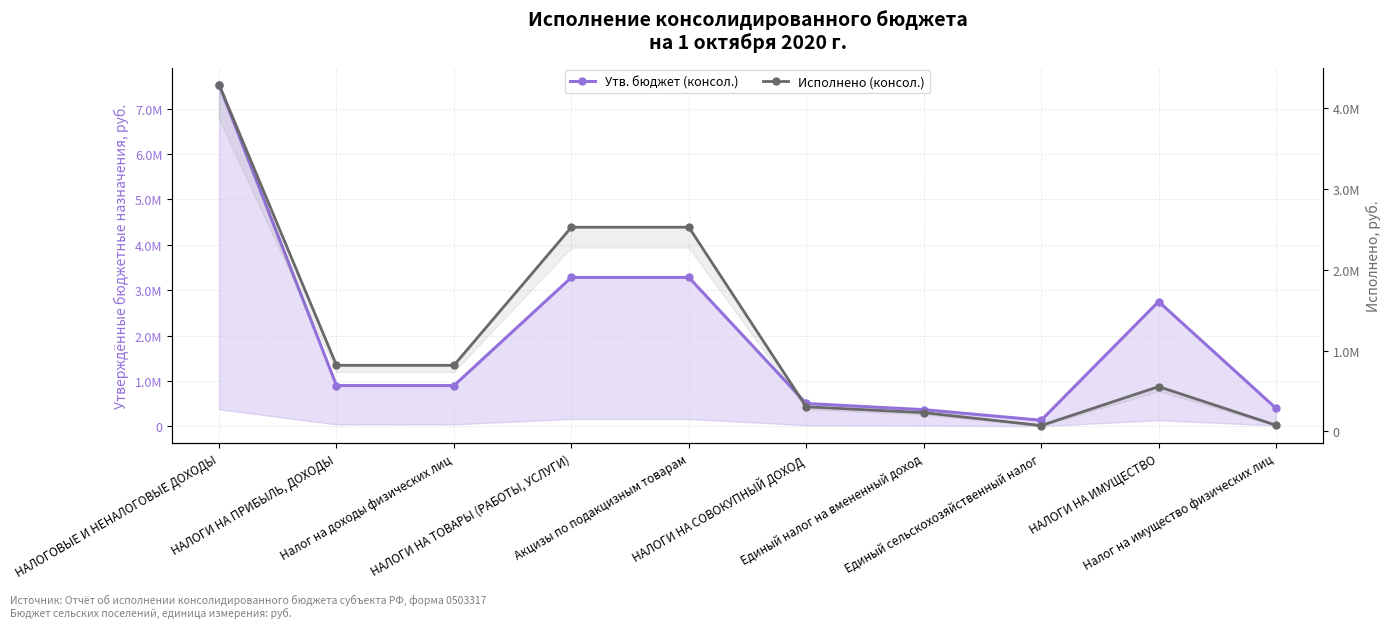

Reading left to right, list all the values displayed in this chart.

Утв. бюджет (консол.): 7527000.0	900000.0	900000.0	3281600.0	3281600.0	505400.0	369400.0	136000.0	2750000.0	400000.0
Исполнено (консол.): 4290647.2	817674.2	817674.2	2526510.0	2526510.0	304399.0	232060.4	72338.7	554199.1	76154.6